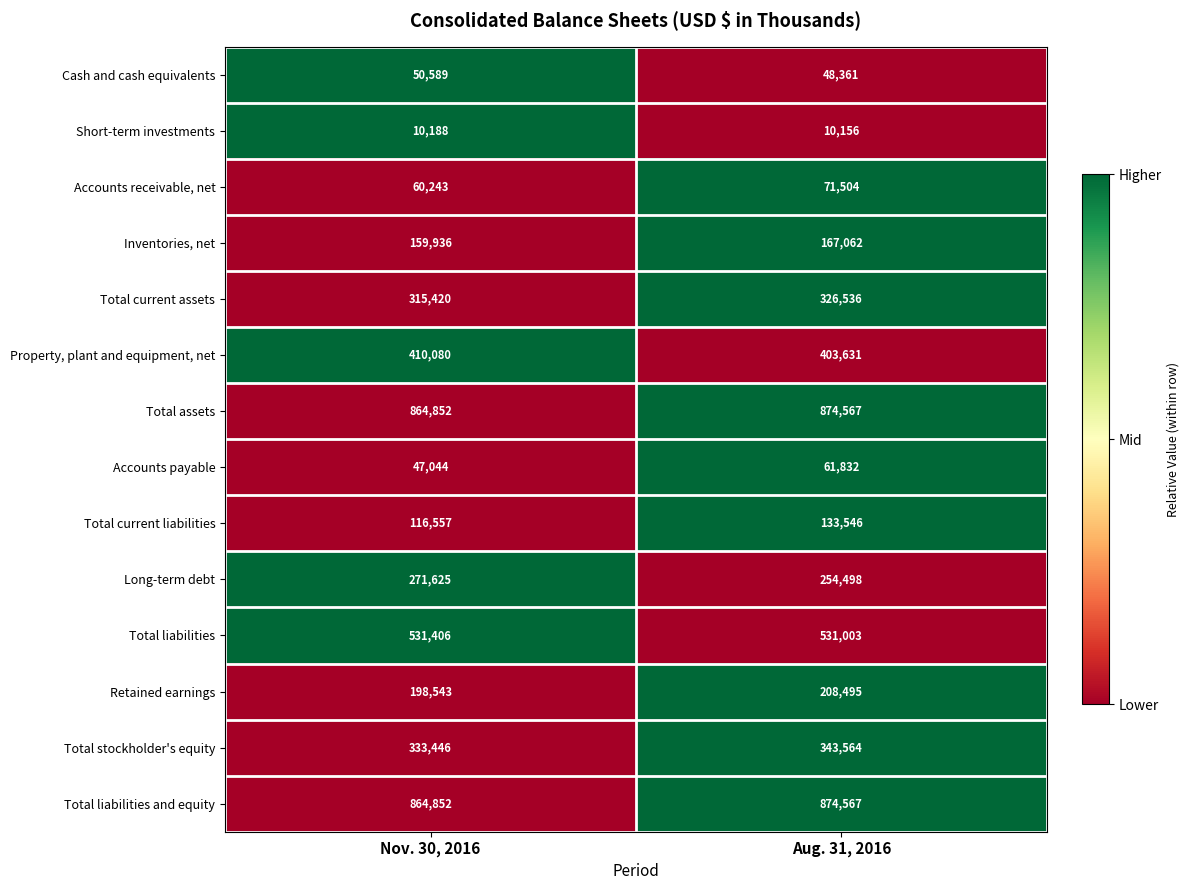

Which series has the widest spread of values?

Long-term debt